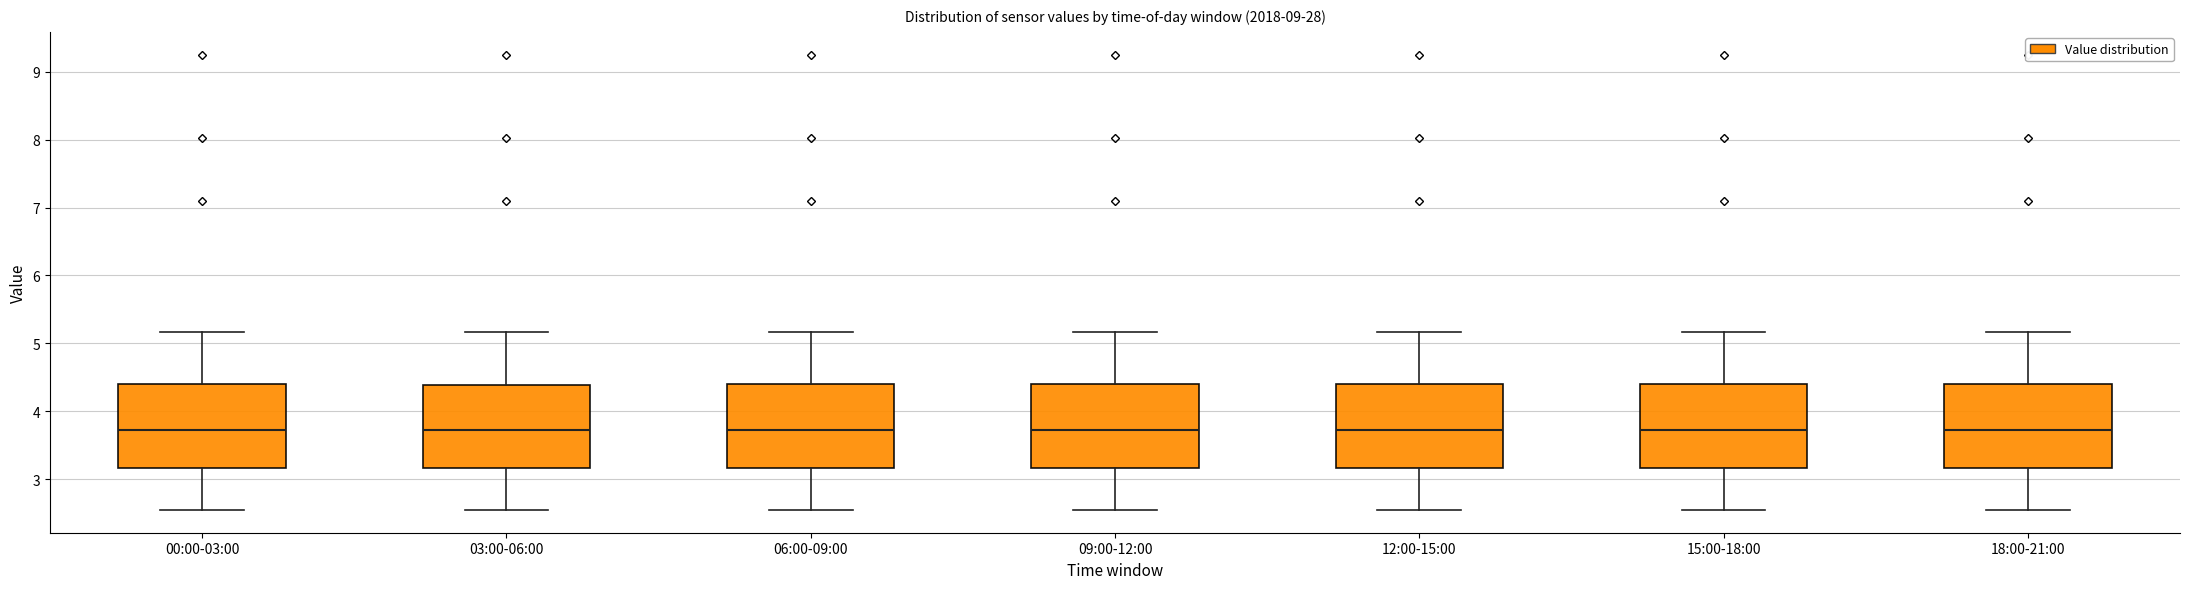

Reading left to right, read every box against the y-axis: the position of its median line, the range the box covers, and the ends of its whiskers. The values are not printed on the chart, so give them approximately, as read against the axis.

00:00-03:00: median 3.7, box 3.2 to 4.4, whiskers 2.6 to 5.2
03:00-06:00: median 3.7, box 3.2 to 4.4, whiskers 2.6 to 5.2
06:00-09:00: median 3.7, box 3.2 to 4.4, whiskers 2.6 to 5.2
09:00-12:00: median 3.7, box 3.2 to 4.4, whiskers 2.6 to 5.2
12:00-15:00: median 3.7, box 3.2 to 4.4, whiskers 2.6 to 5.2
15:00-18:00: median 3.7, box 3.2 to 4.4, whiskers 2.6 to 5.2
18:00-21:00: median 3.7, box 3.2 to 4.4, whiskers 2.6 to 5.2